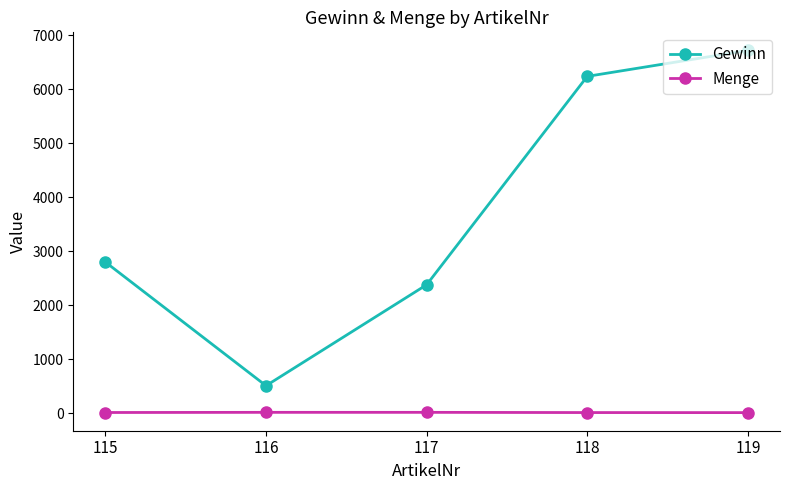

Which series changed the most between 115 and 116?

Gewinn